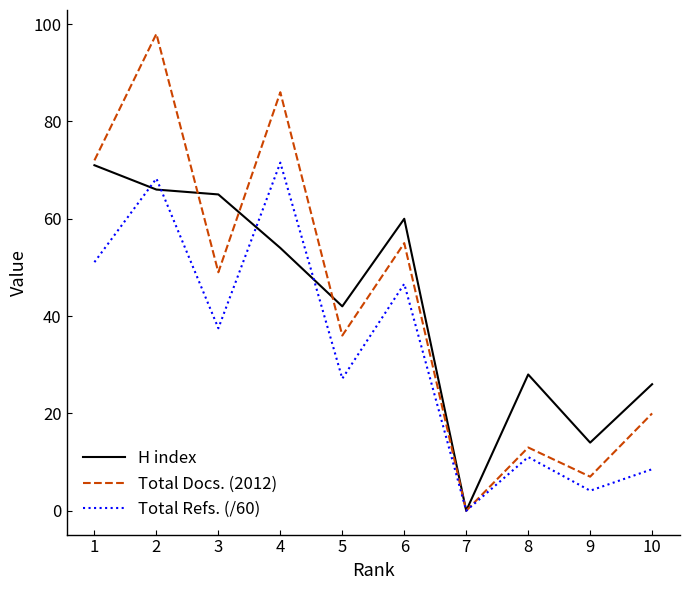

True or false: Total Refs. (/60) has a value of 4.1 at 9.

True